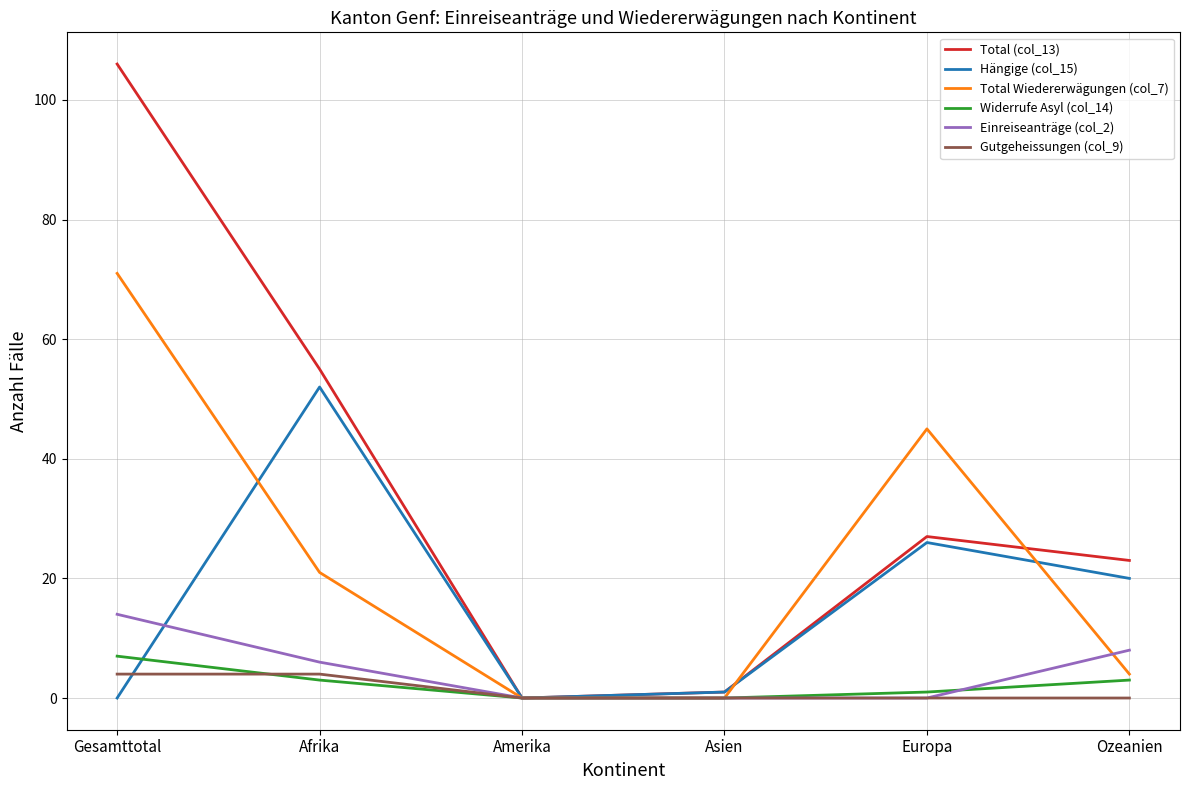

Rank the categories by Total (col_13) value from highest to lowest.

Gesamttotal, Afrika, Europa, Ozeanien, Asien, Amerika